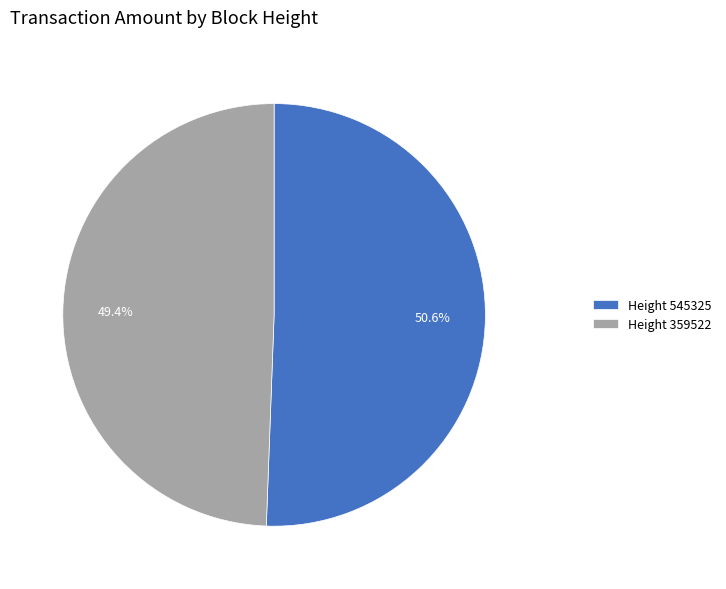

Count the number of slices in the pie.

2